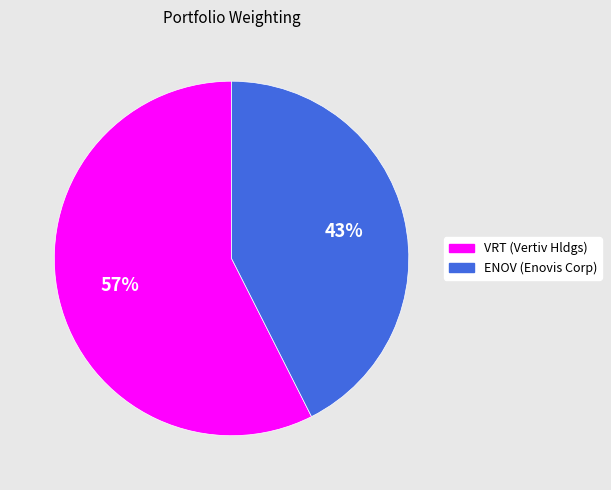

Is there any slice that represents more than half of the pie?

Yes